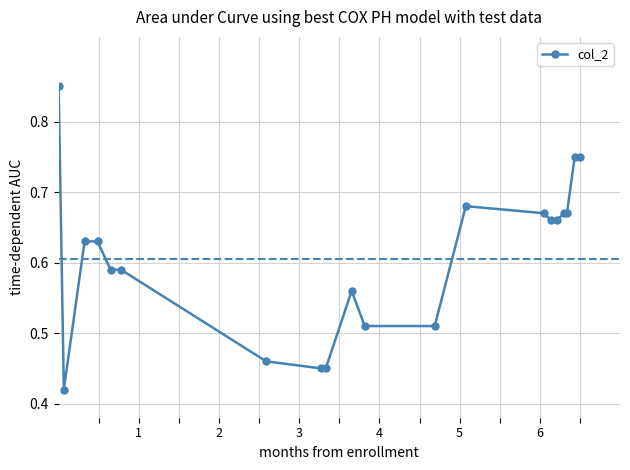

Count the values in the range 0 to 1.

20